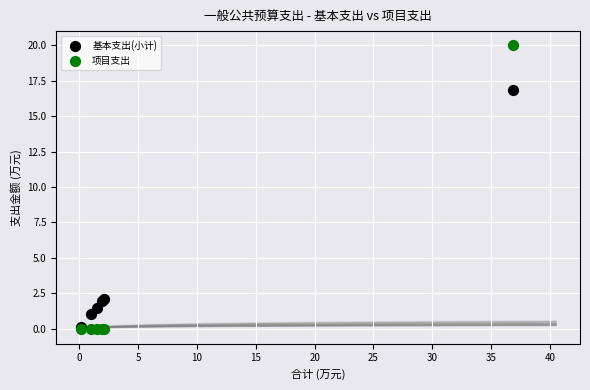

Across all series, what Y value is closest to 10?

16.8